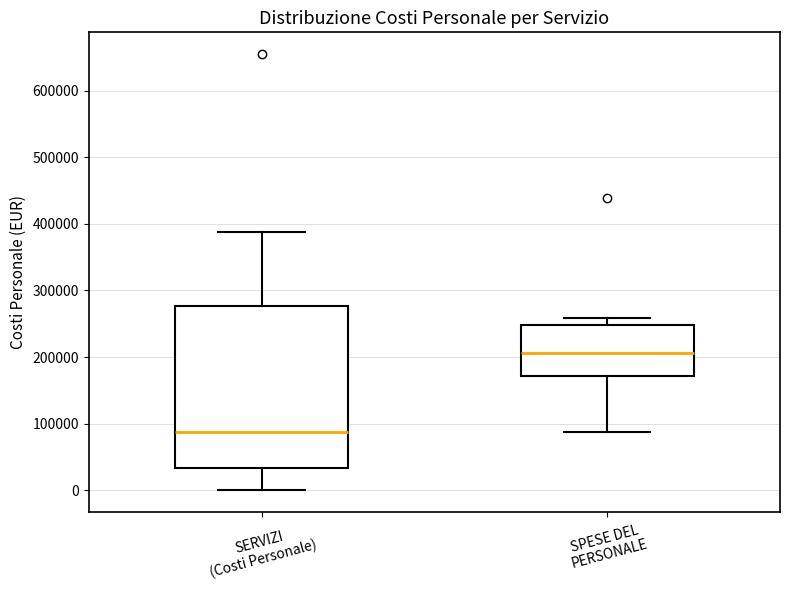

Where is the lower edge of the box for SPESE DEL PERSONALE on the y-axis? The values are not printed on the chart, so give them approximately, as read against the axis.

170000